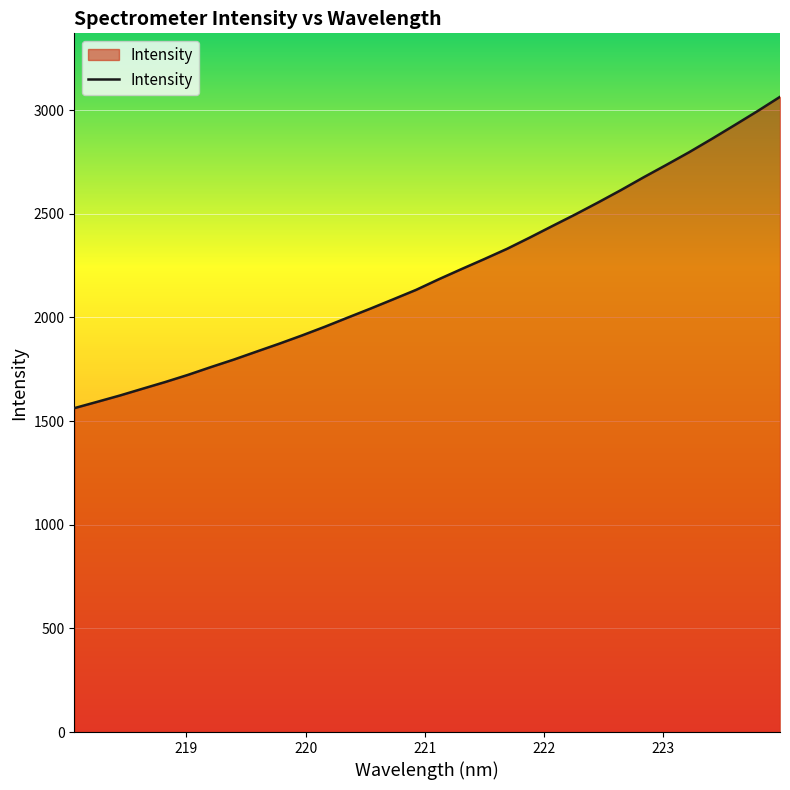

What is the greatest value displayed?

3063.7